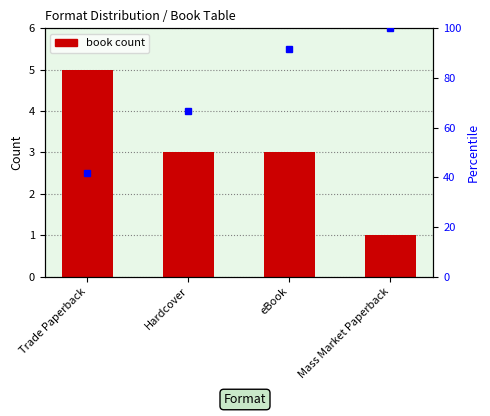

At which category does the chart reach its peak across all series?

Trade Paperback